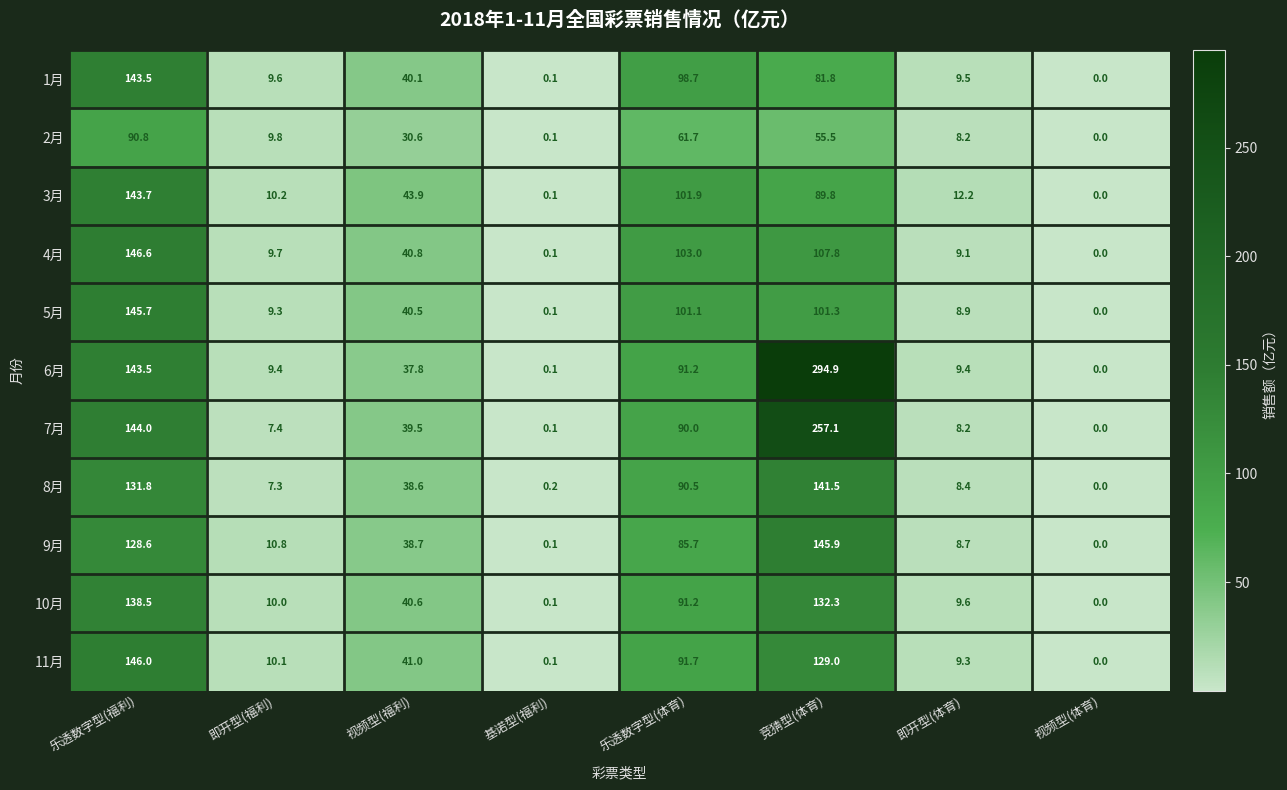

True or false: 1月 has a value of 9.5 at 即开型(体育).

True